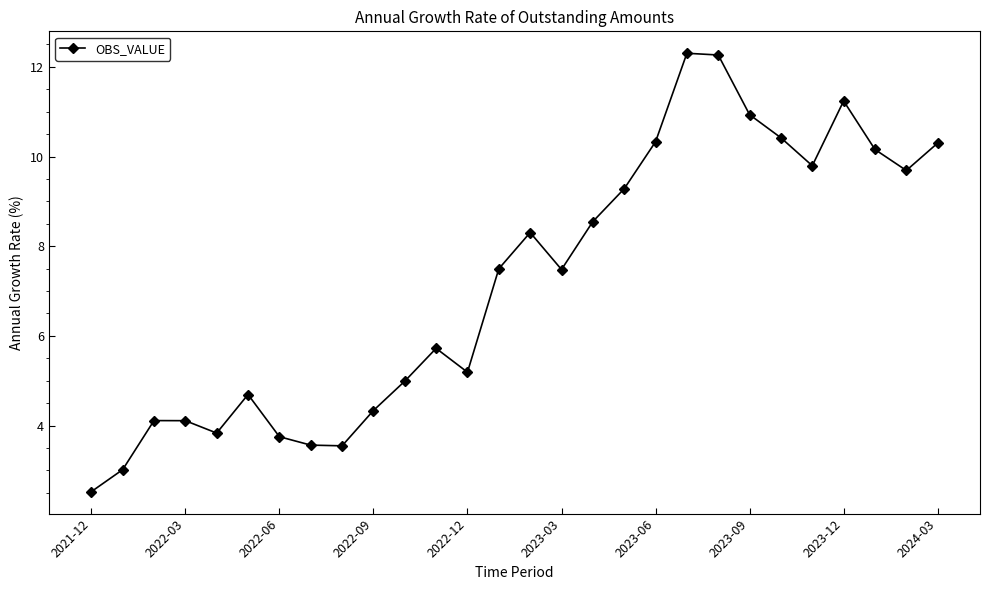

How many lines are shown in the chart?

1